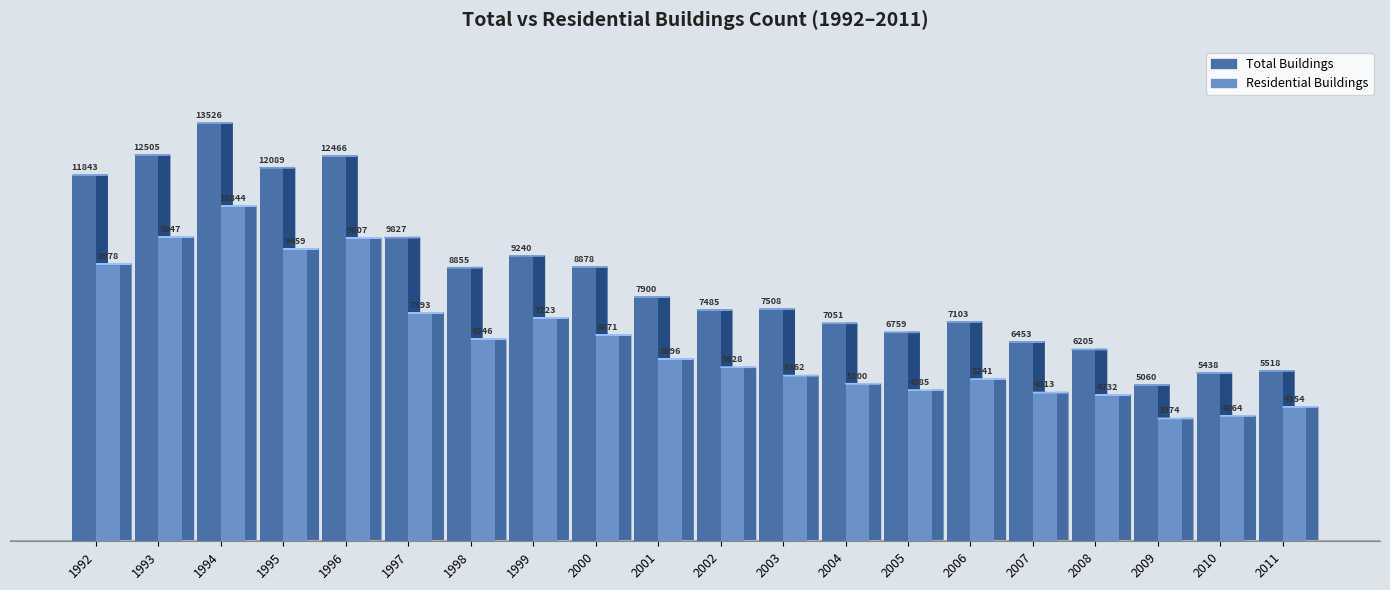

Which label corresponds to the largest value in the chart?

1994